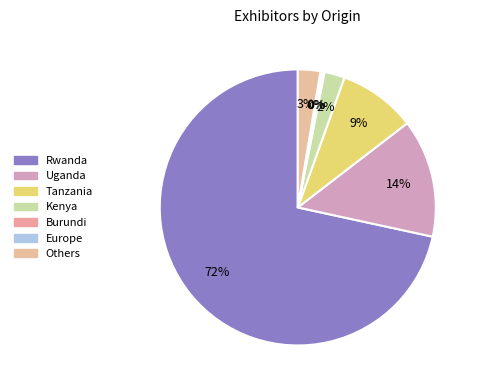

Does Rwanda represent more than half of the total?

Yes